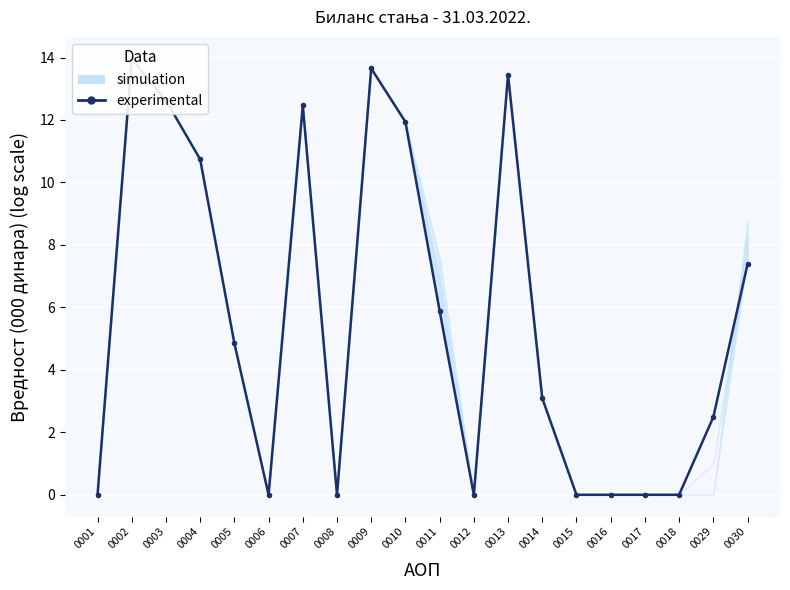

What is the greatest value displayed?

14.0